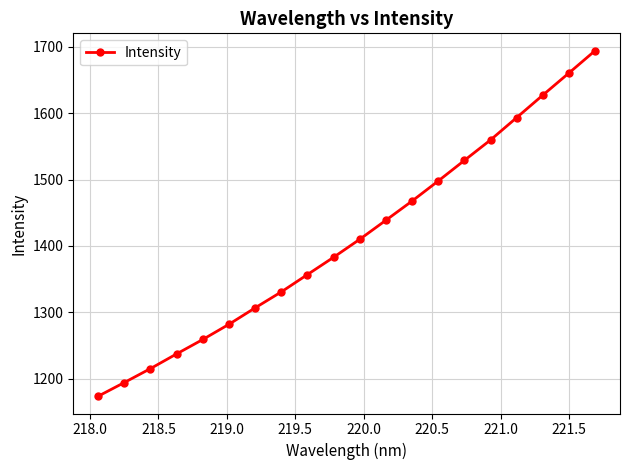

Reading left to right, what are all the values shown in this chart?

1173.4	1194.0	1215.0	1237.2	1258.9	1281.9	1306.6	1330.7	1356.8	1382.9	1410.1	1438.8	1467.7	1498.0	1529.0	1559.8	1593.5	1627.4	1660.8	1694.4